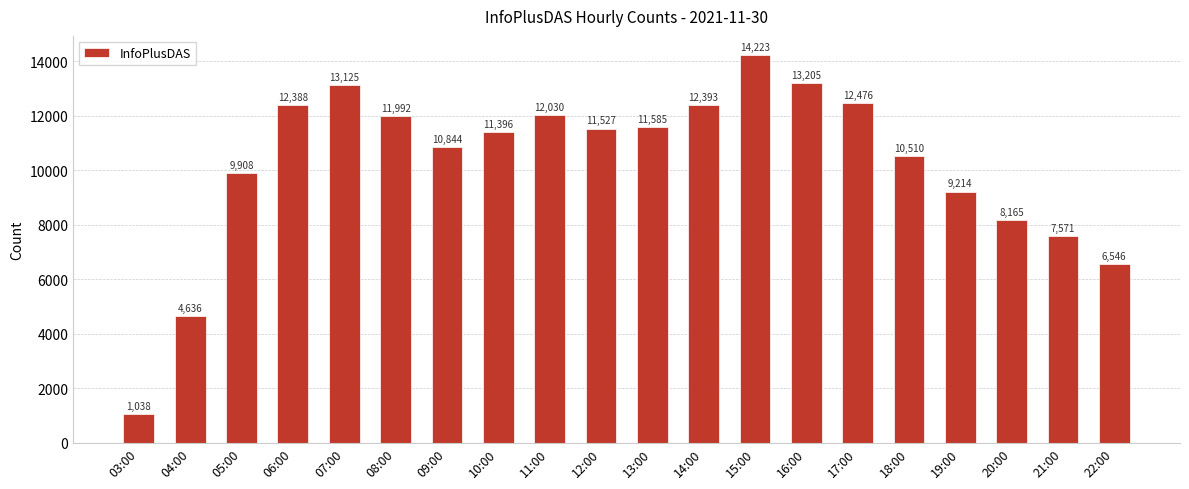

What is the difference between the maximum and minimum values?

13185